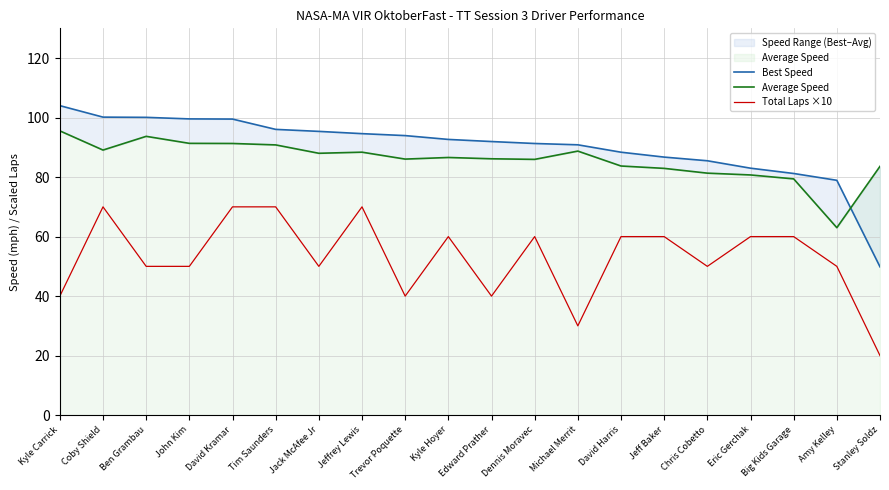

The Average Speed series shows 40.9 at Dennis Moravec. True or false?

False